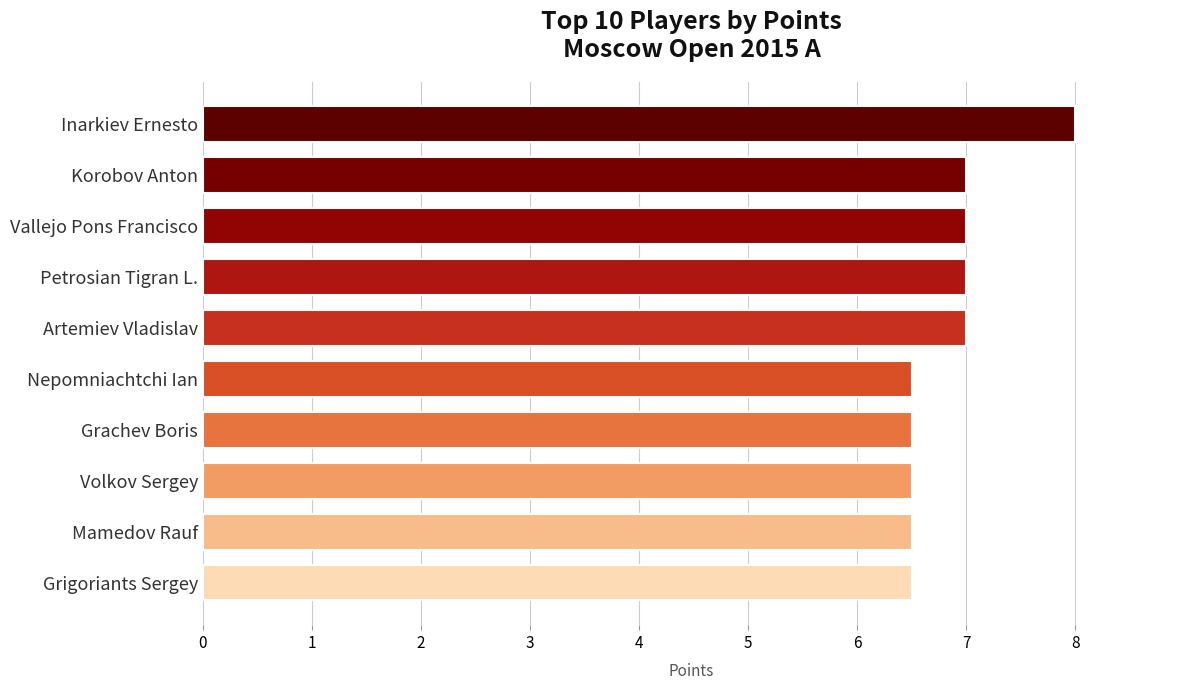

Is it true that the value at Nepomniachtchi Ian is 6.5?

True